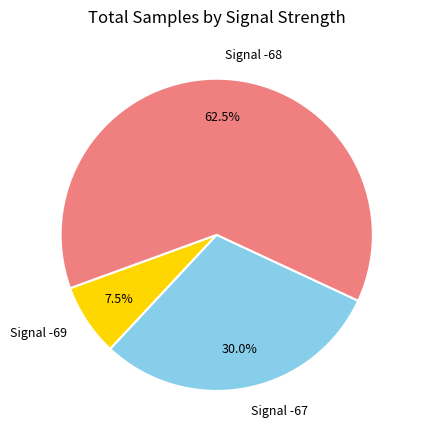

What is the total percentage of Signal -69 and Signal -67?

37.5%